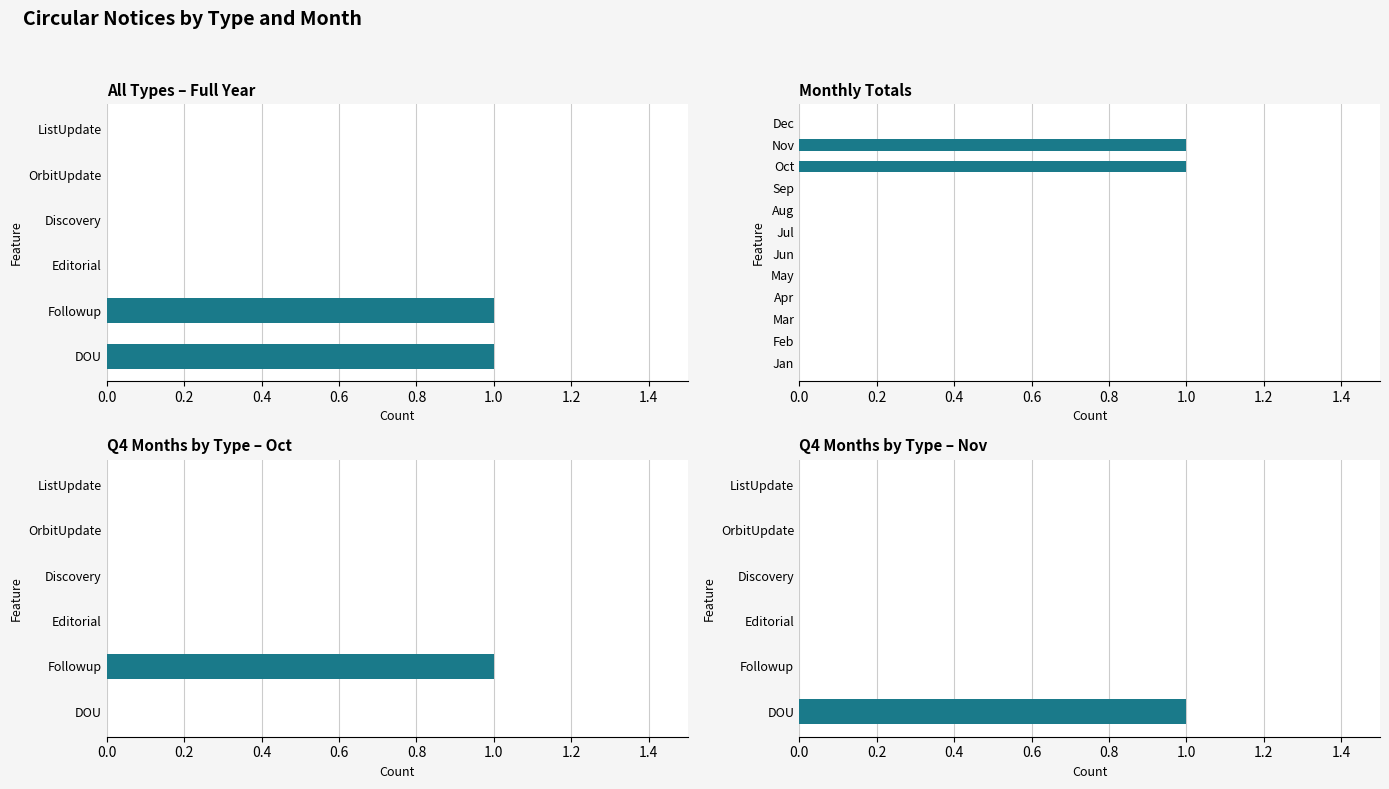

The value of Editorial at Feb is 0. True or false?

True